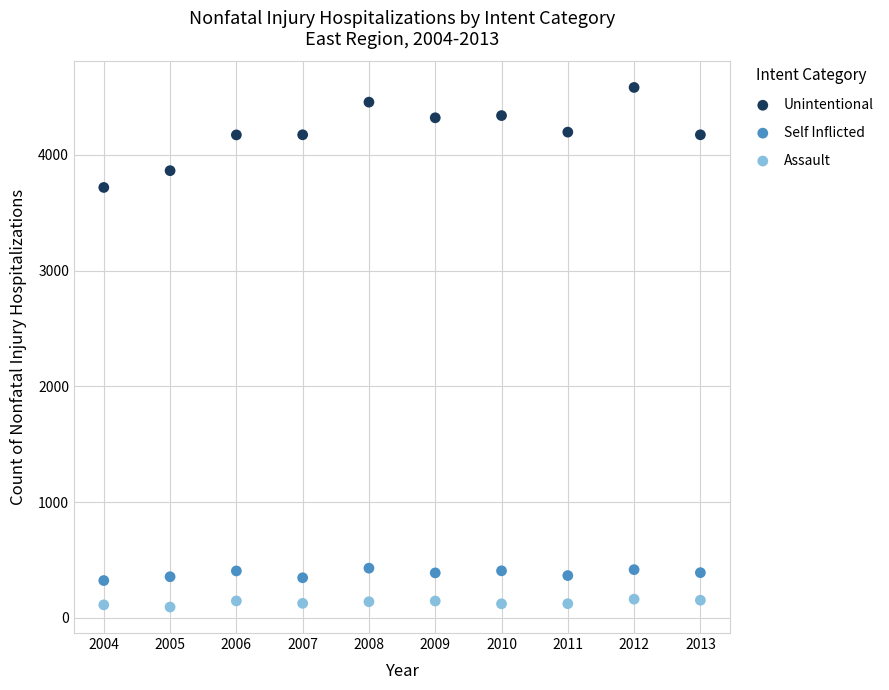

Across all data points, what is the range of Y values (max minus min)?

4489